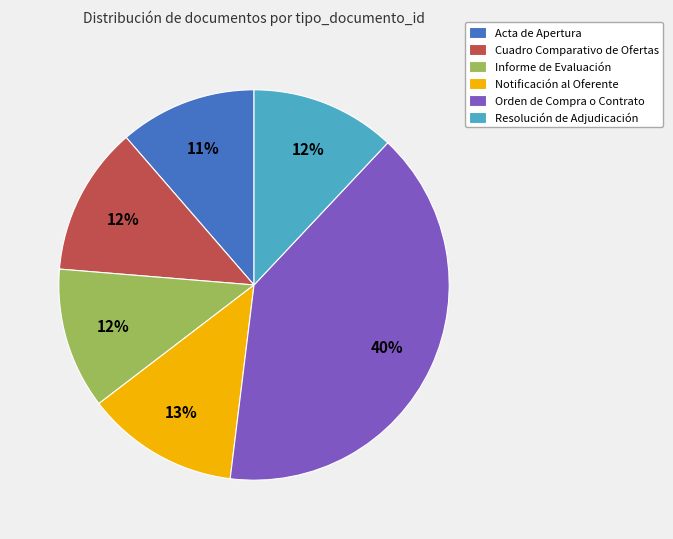

What percentage is the Cuadro Comparativo de Ofertas slice, to the nearest percent?

12%